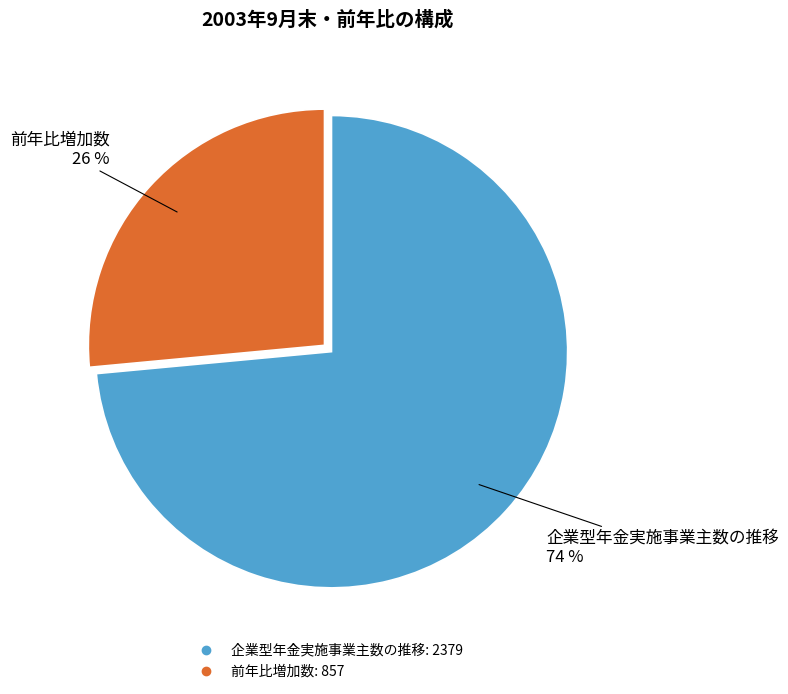

Count the number of slices in the pie.

2